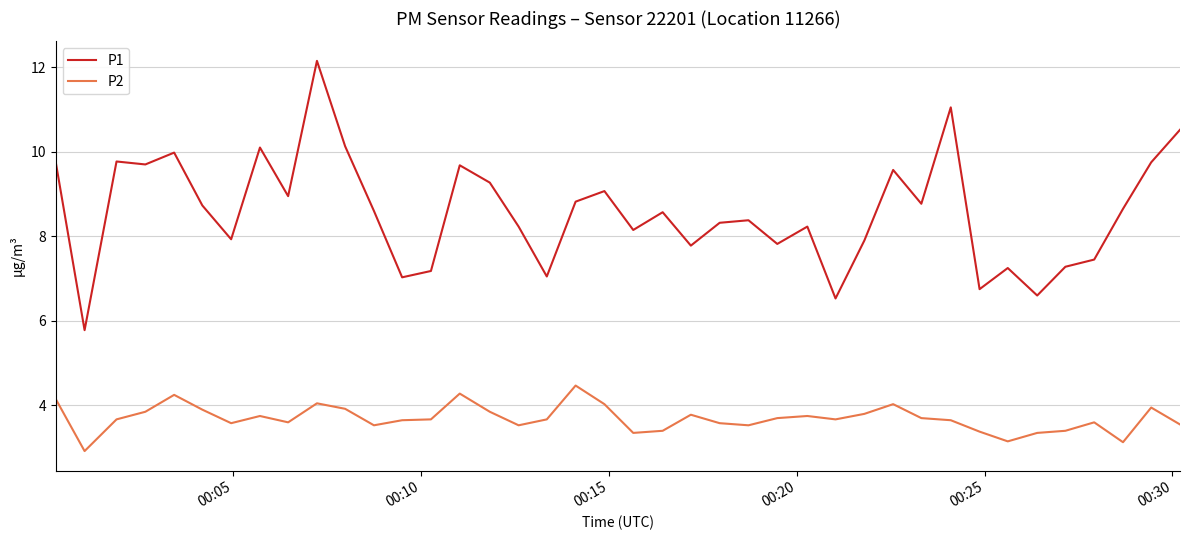

True or false: P2 and P1 intersect in this chart.

False